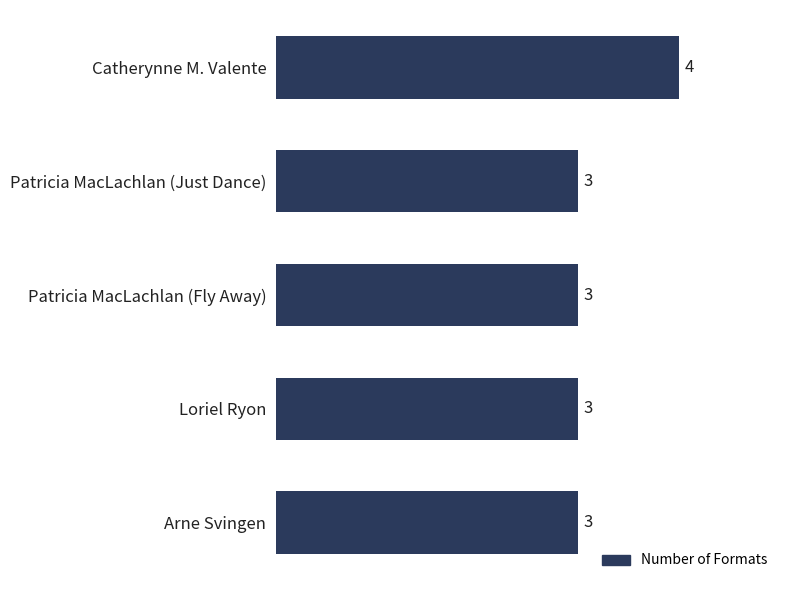

Approximately how many times larger is the value at Patricia MacLachlan (Just Dance) compared to Catherynne M. Valente?

0.8